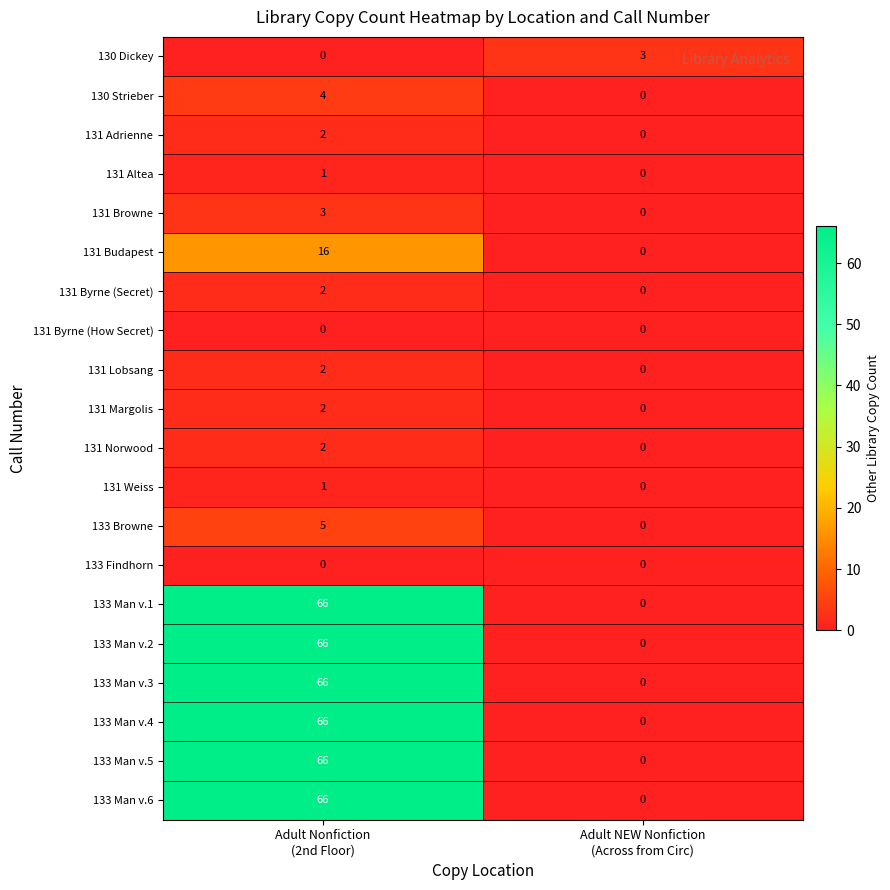

What is the difference between the maximum and minimum values in the 133 Man v.2 series?

66